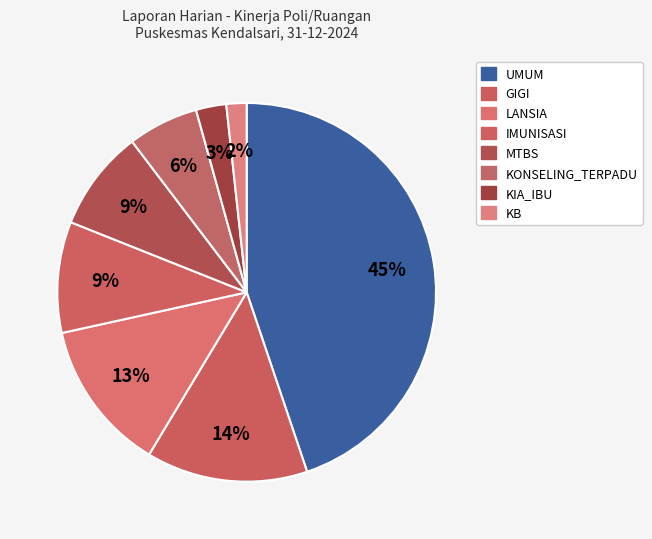

Which slice is the smallest?

KB